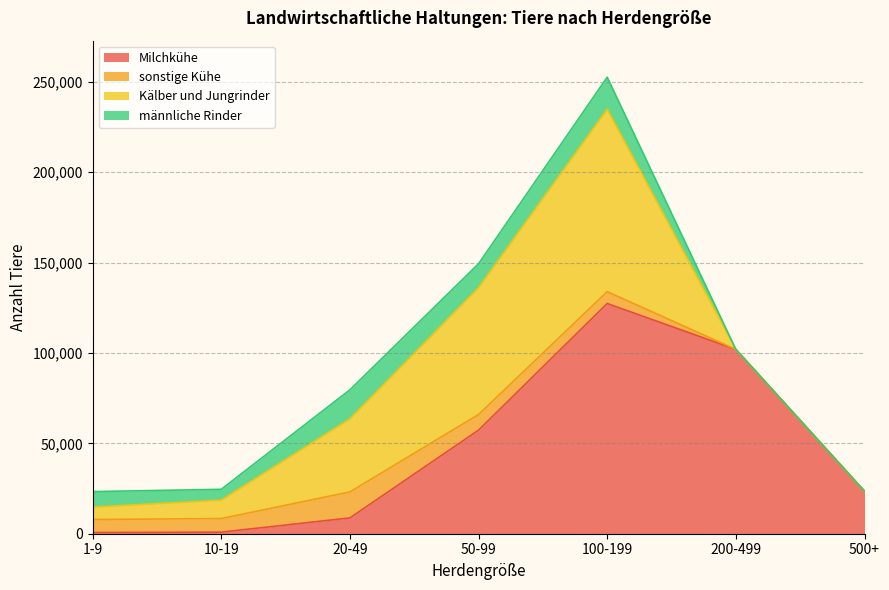

Which series has the largest range (max minus min)?

Milchkühe